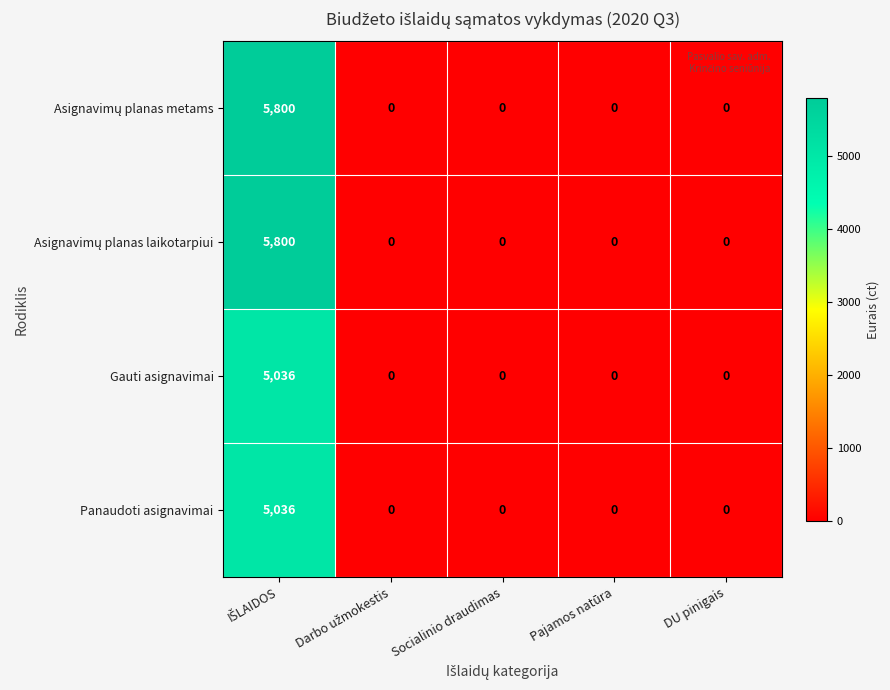

What is the greatest value displayed?

5800